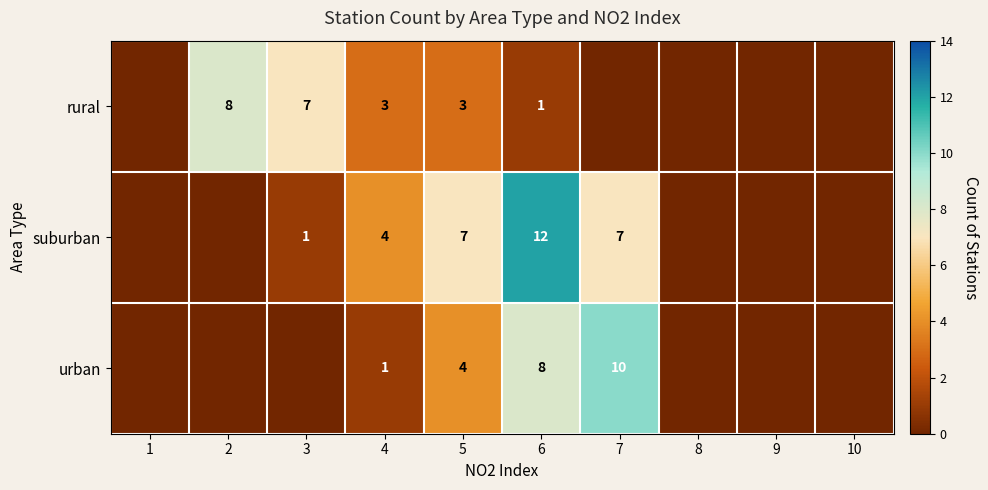

What is the total value across all series at 4?

8